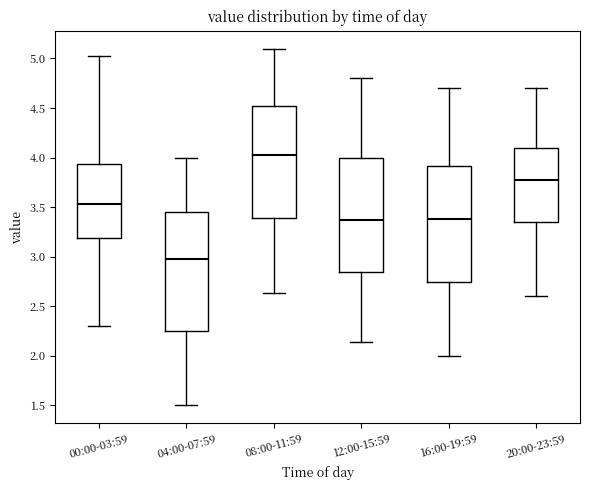

Where is the upper edge of the box for 12:00-15:59 on the y-axis? The values are not printed on the chart, so give them approximately, as read against the axis.

4.00